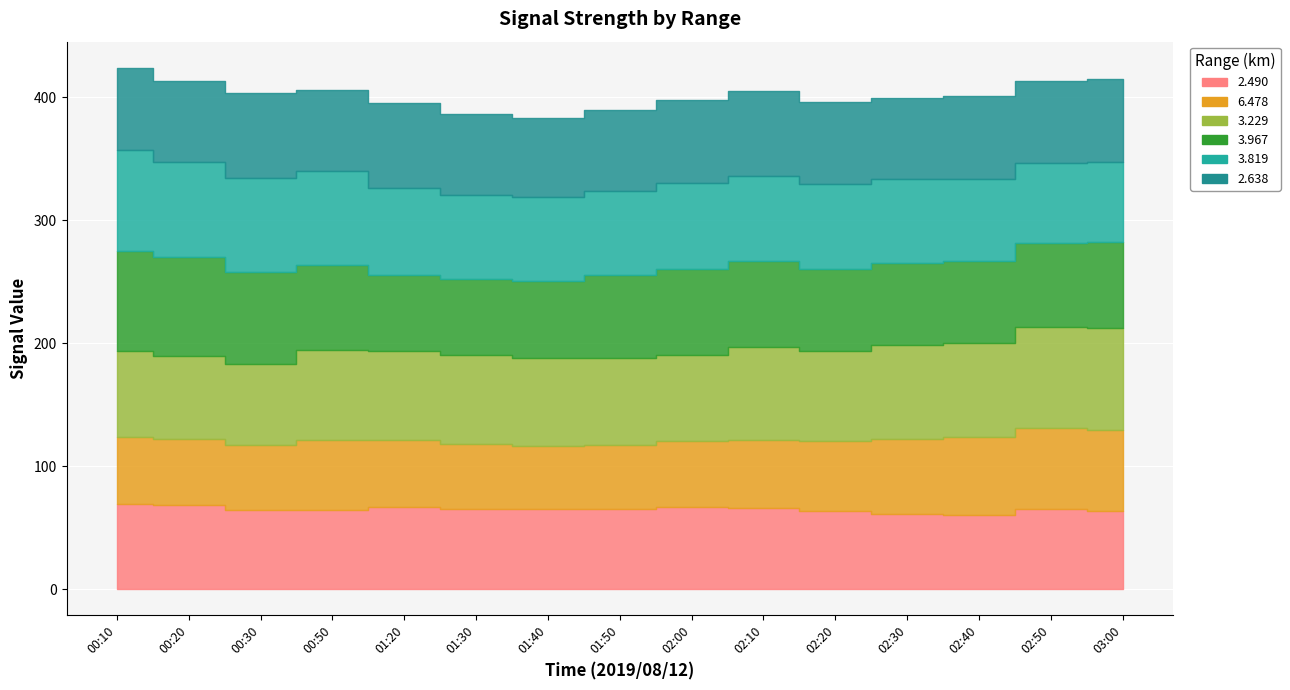

True or false: 2.490 and 3.819 intersect in this chart.

False